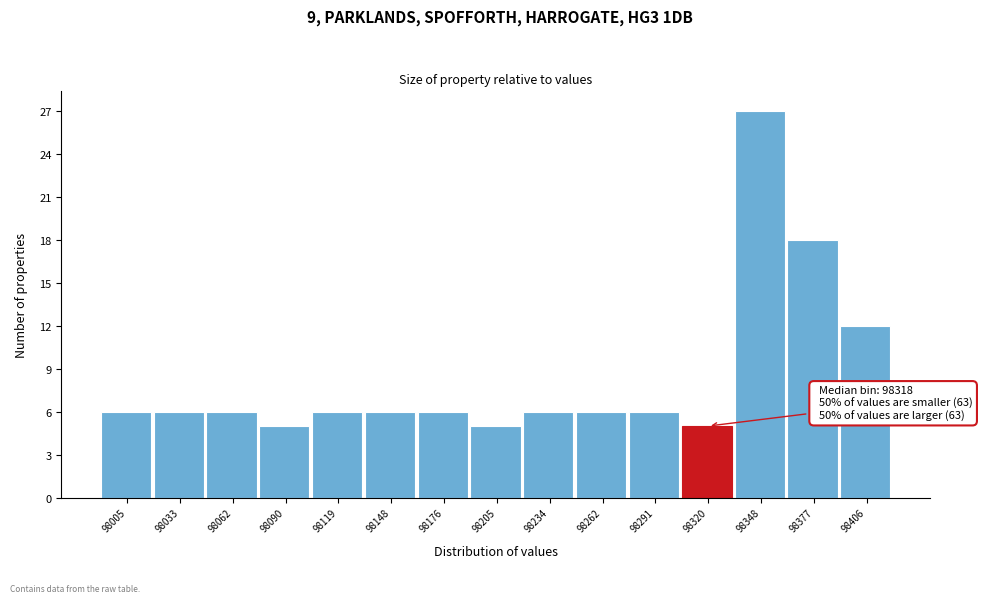

Reading right to left, list all the values displayed in this chart.

12	18	27	5	6	6	6	5	6	6	6	5	6	6	6